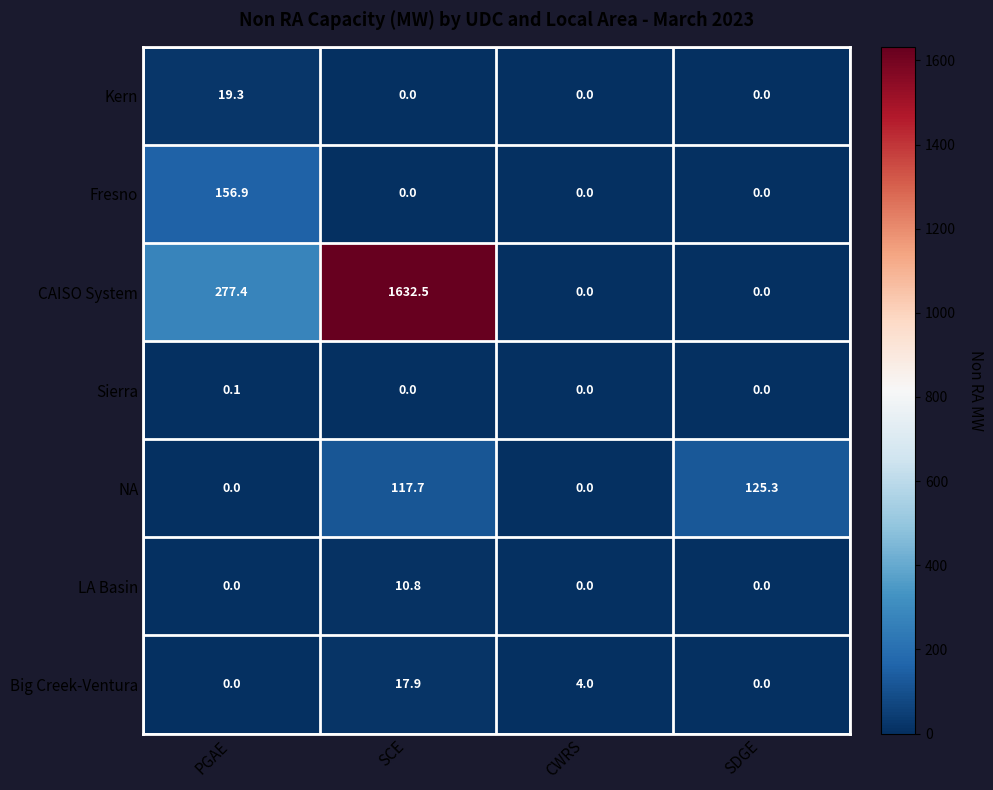

Between PGAE and CWRS, which series saw the biggest shift?

CAISO System